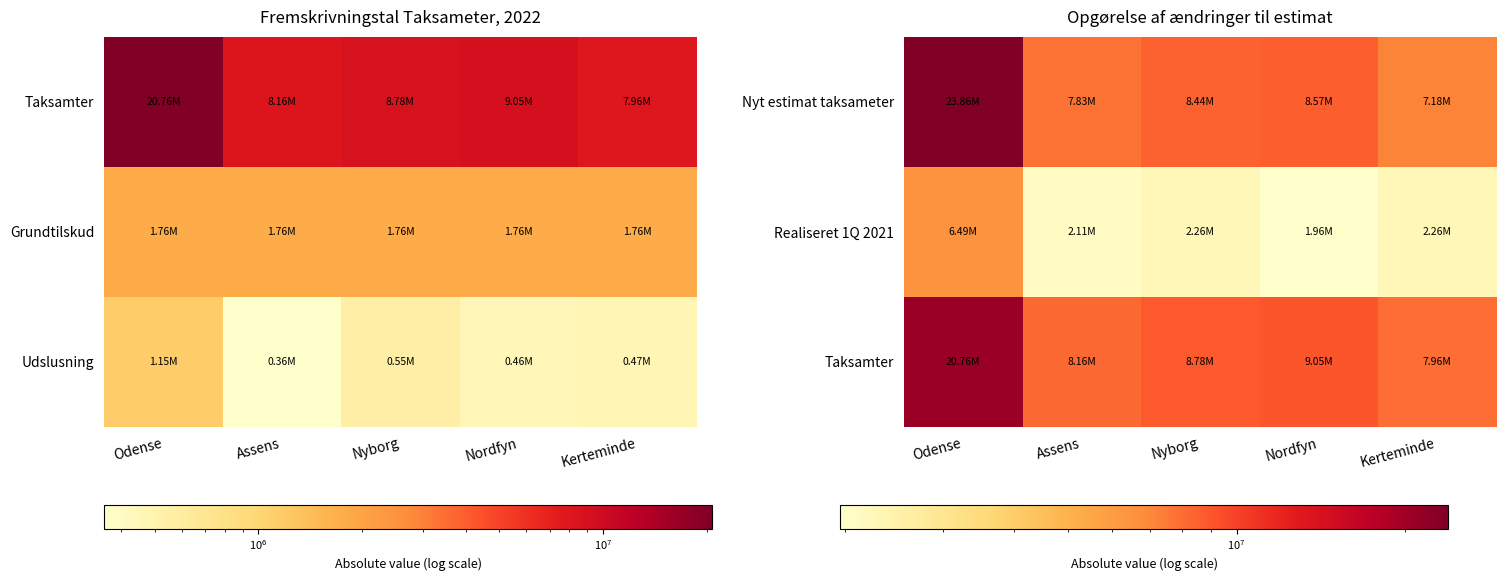

What is the difference between the Taksamter values at Kerteminde and Nordfyn?

1093379.0